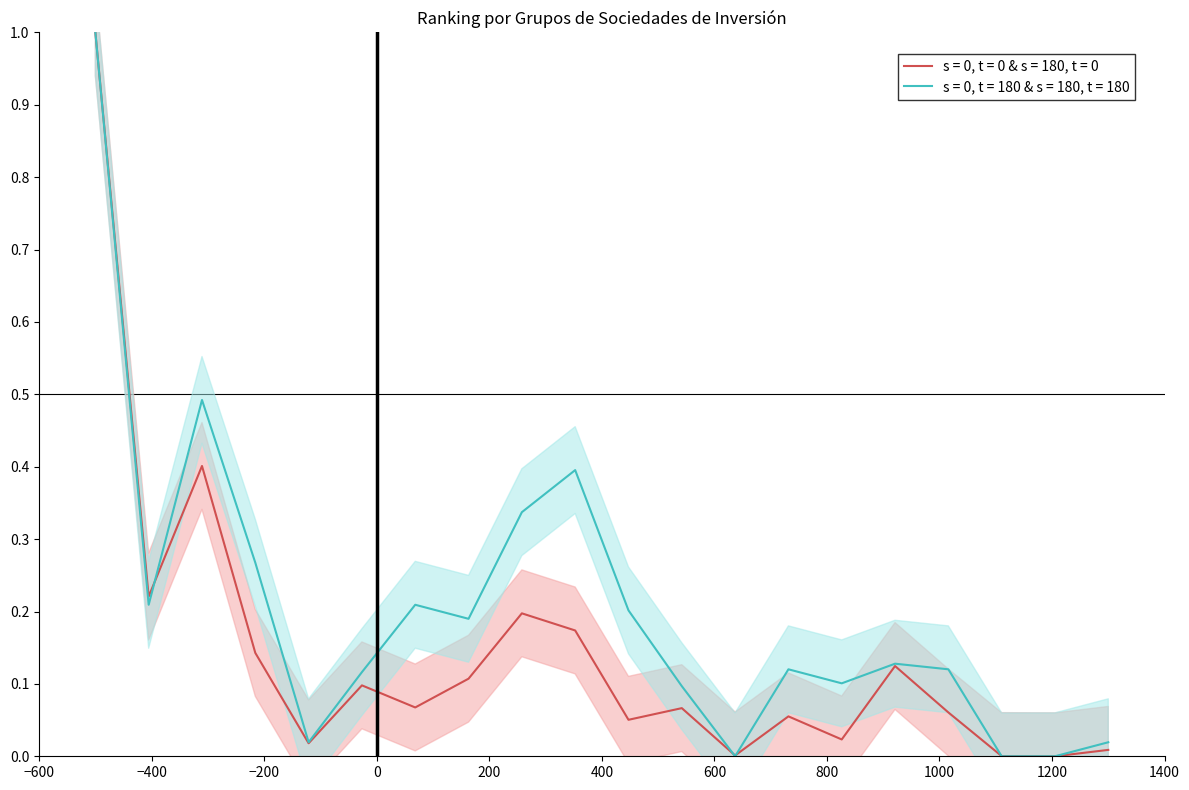

Reading left to right, what are all the values shown in this chart?

ACCIONISTAS: 1=1.0	2=0.2	3=0.4	4=0.1	5=0.0	6=0.1	7=0.1	8=0.1	9=0.2	10=0.2	11=0.1	12=0.1	13=0.0	14=0.1	15=0.0	16=0.1	17=0.1	18=0.0	19=0.0	20=0.0
NUMERO: 1=1.0	2=0.2	3=0.5	4=0.3	5=0.0	6=0.1	7=0.2	8=0.2	9=0.3	10=0.4	11=0.2	12=0.1	13=0.0	14=0.1	15=0.1	16=0.1	17=0.1	18=0.0	19=0.0	20=0.0